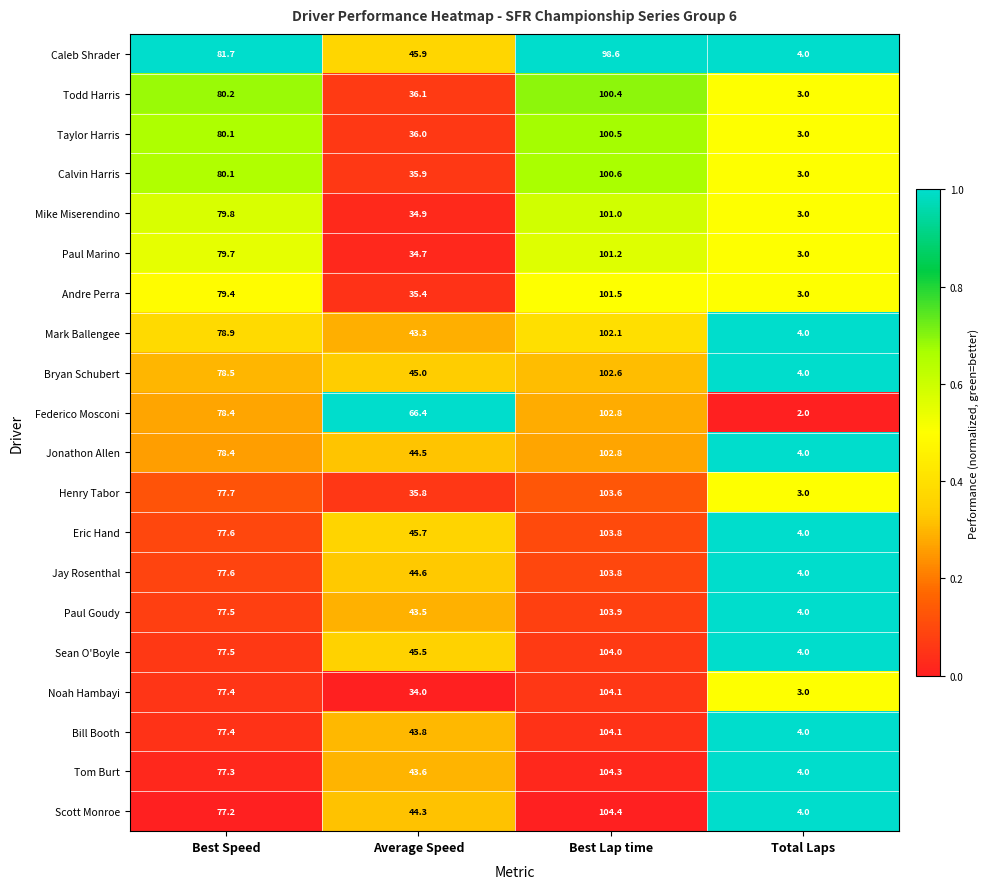

What is the total value across all series at Best Speed?

1572.4